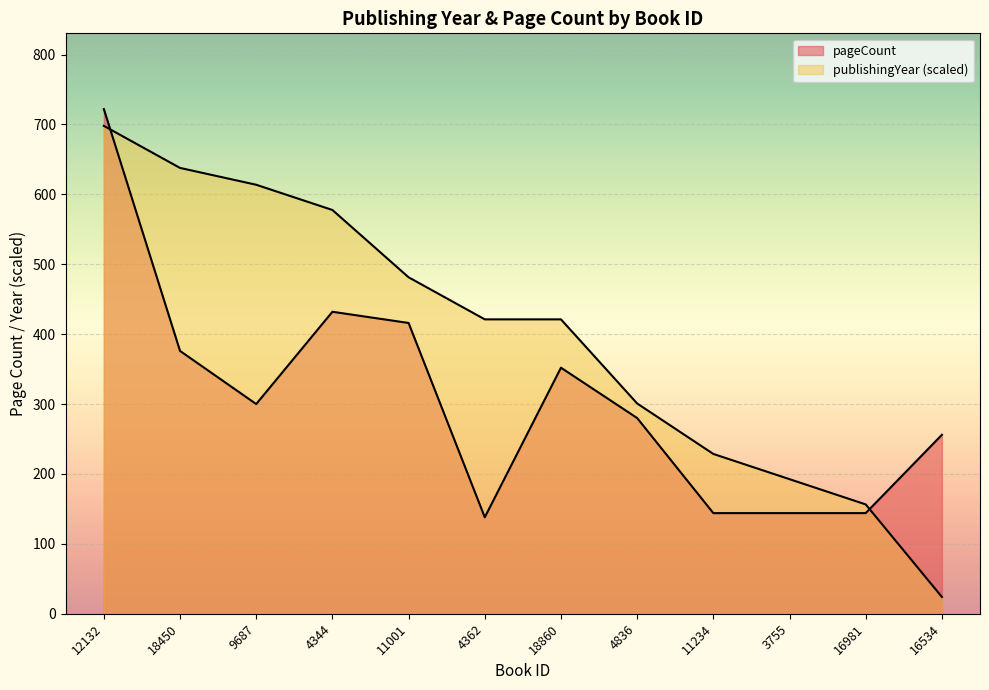

After their last crossing, which series has the higher values: pageCount or publishingYear?

pageCount